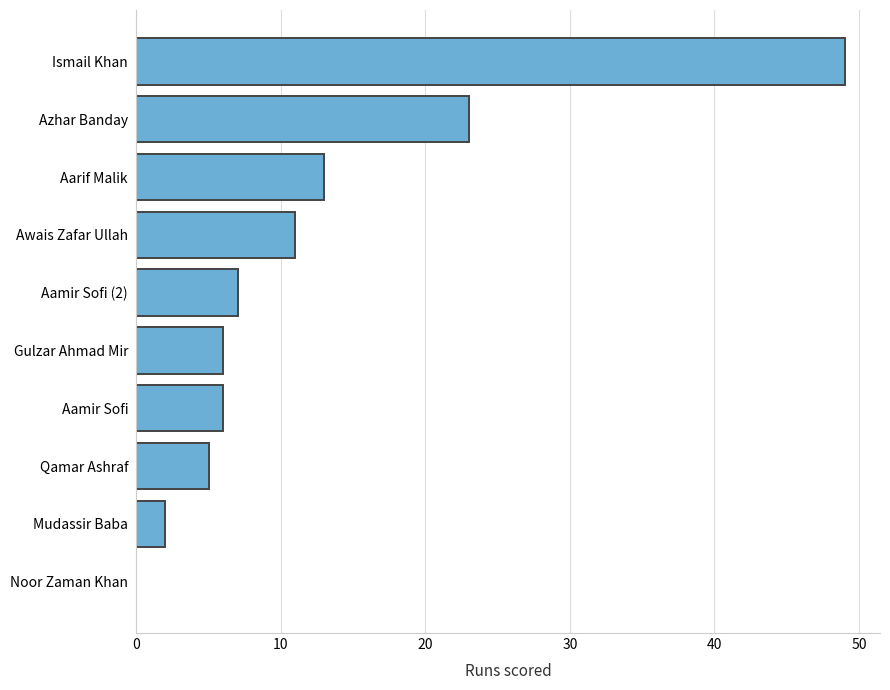

What is the change in value from Mudassir Baba to Ismail Khan?

+47